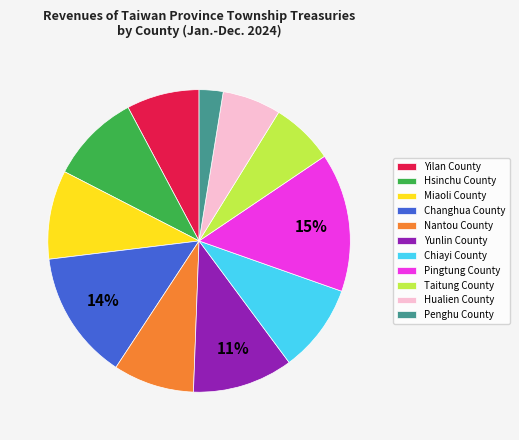

What is the largest slice in the pie chart?

Pingtung County